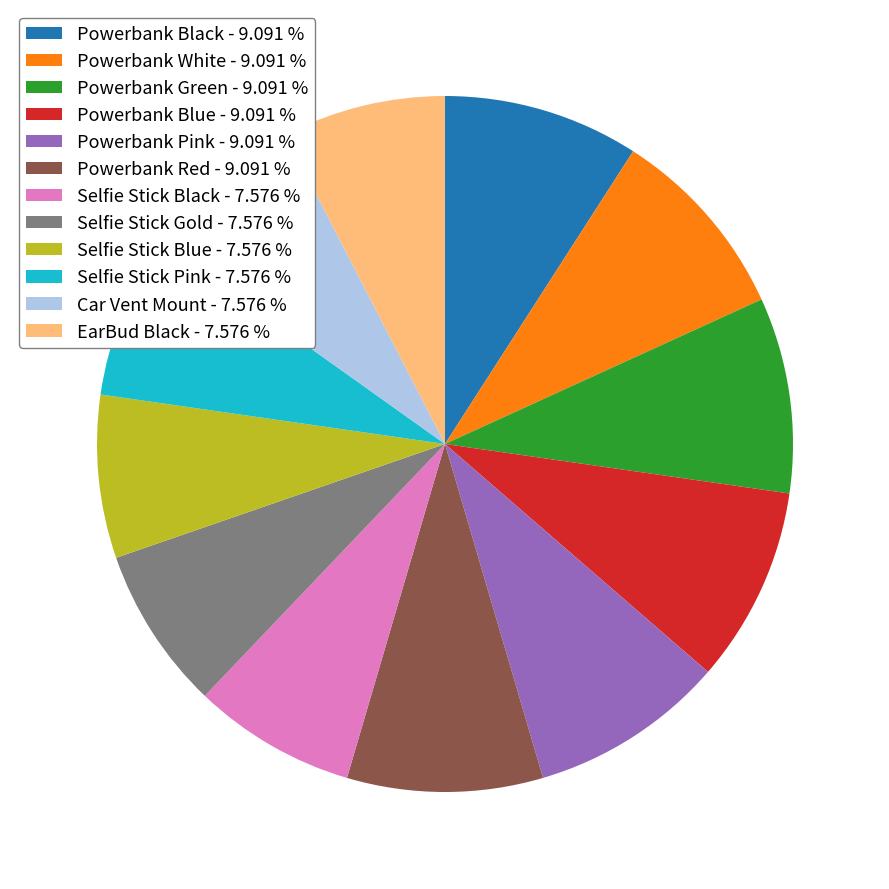

Is there a majority slice in this chart?

No